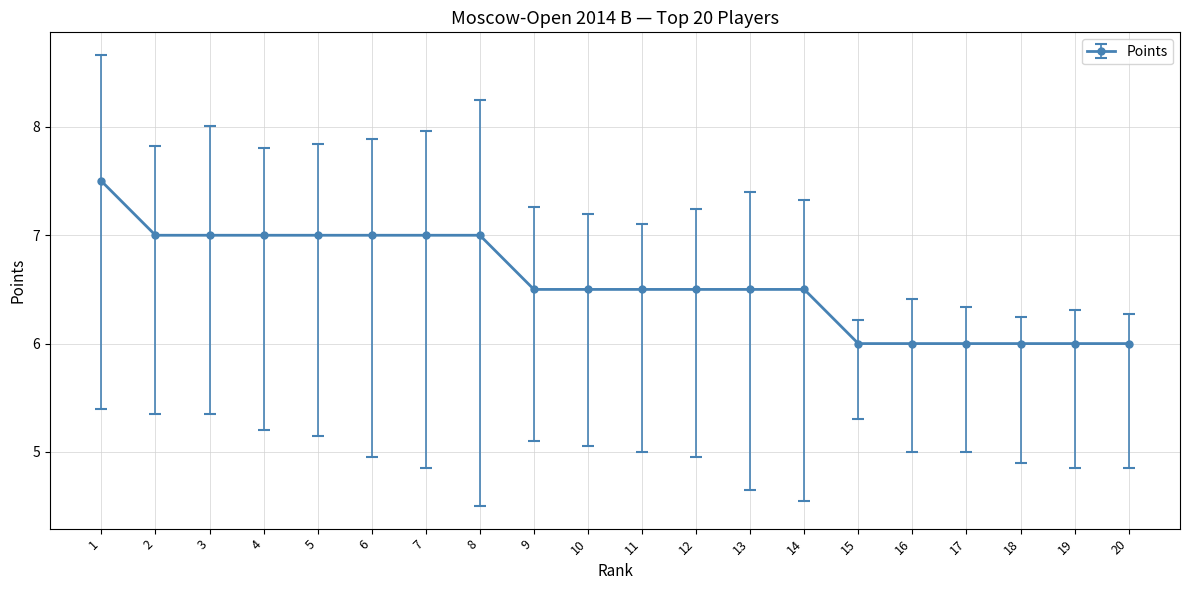

Reading right to left, extract all data points from this chart.

20=6.0	19=6.0	18=6.0	17=6.0	16=6.0	15=6.0	14=6.5	13=6.5	12=6.5	11=6.5	10=6.5	9=6.5	8=7.0	7=7.0	6=7.0	5=7.0	4=7.0	3=7.0	2=7.0	1=7.5